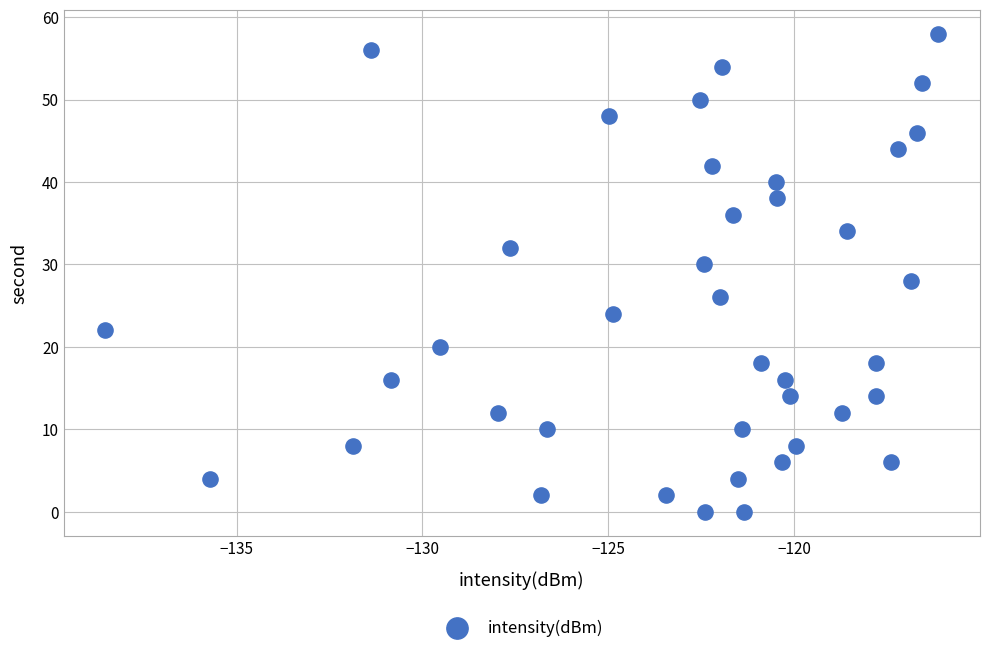

What is the range of Y values (max minus min)?

58